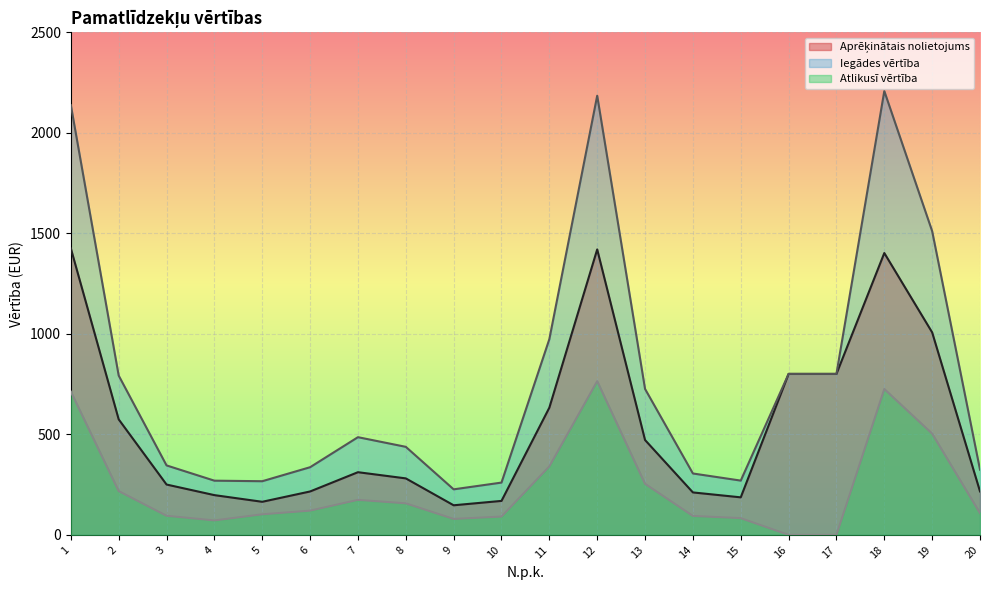

Which series has the largest total across all categories?

Iegādes vērtība